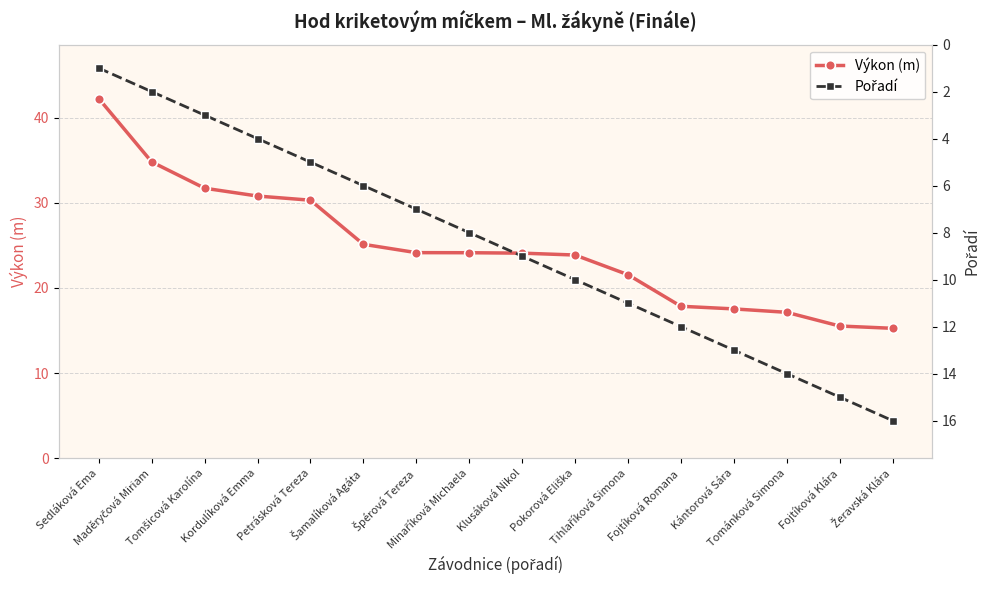

What are all the series names shown in the legend?

Výkon (m), Pořadí